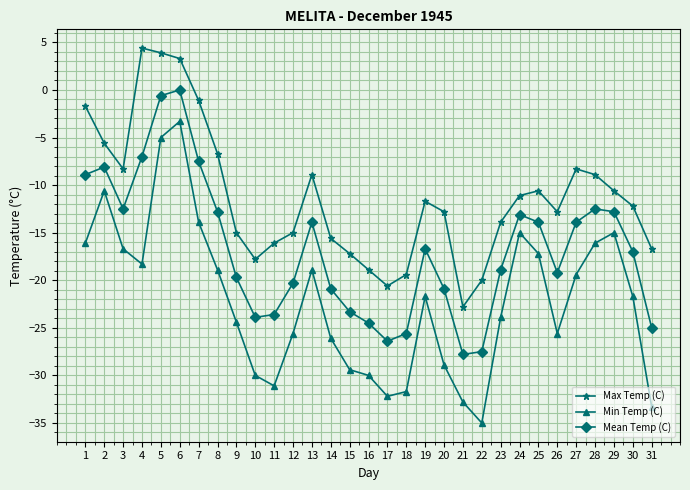

Reading left to right, transcribe all the data shown in this chart.

Max Temp (C): -1.7	-5.6	-8.3	4.4	3.9	3.3	-1.1	-6.7	-15.0	-17.8	-16.1	-15.0	-8.9	-15.6	-17.2	-18.9	-20.6	-19.4	-11.7	-12.8	-22.8	-20.0	-13.9	-11.1	-10.6	-12.8	-8.3	-8.9	-10.6	-12.2	-16.7
Min Temp (C): -16.1	-10.6	-16.7	-18.3	-5.0	-3.3	-13.9	-18.9	-24.4	-30.0	-31.1	-25.6	-18.9	-26.1	-29.4	-30.0	-32.2	-31.7	-21.7	-28.9	-32.8	-35.0	-23.9	-15.0	-17.2	-25.6	-19.4	-16.1	-15.0	-21.7	-33.3
Mean Temp (C): -8.9	-8.1	-12.5	-7.0	-0.6	0.0	-7.5	-12.8	-19.7	-23.9	-23.6	-20.3	-13.9	-20.9	-23.3	-24.5	-26.4	-25.6	-16.7	-20.9	-27.8	-27.5	-18.9	-13.1	-13.9	-19.2	-13.9	-12.5	-12.8	-17.0	-25.0